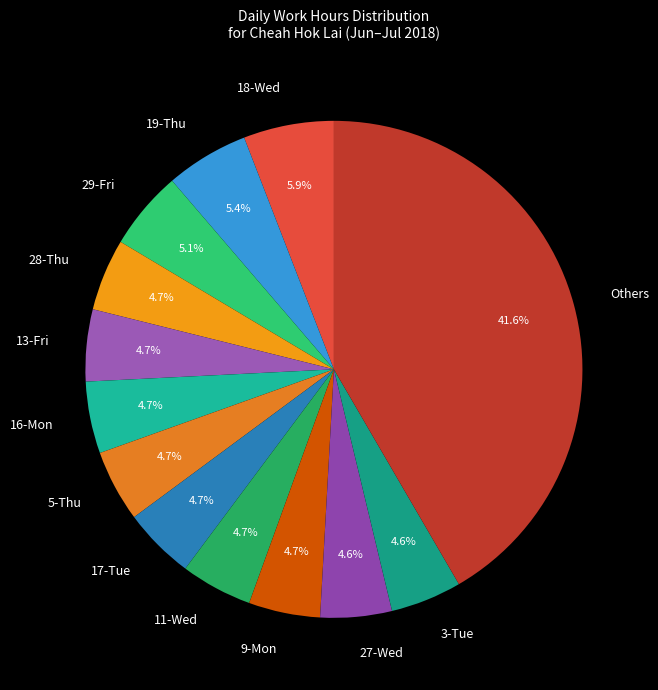

Which category has the biggest portion of the pie?

Others